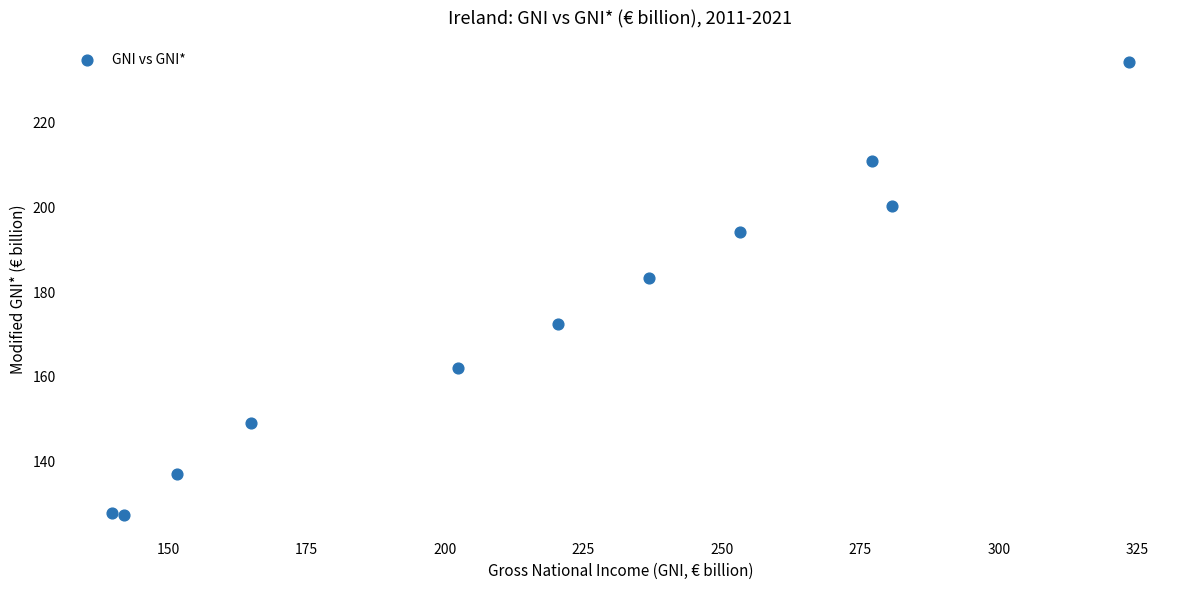

What Y value in the scatter plot is closest to 180?

183.0